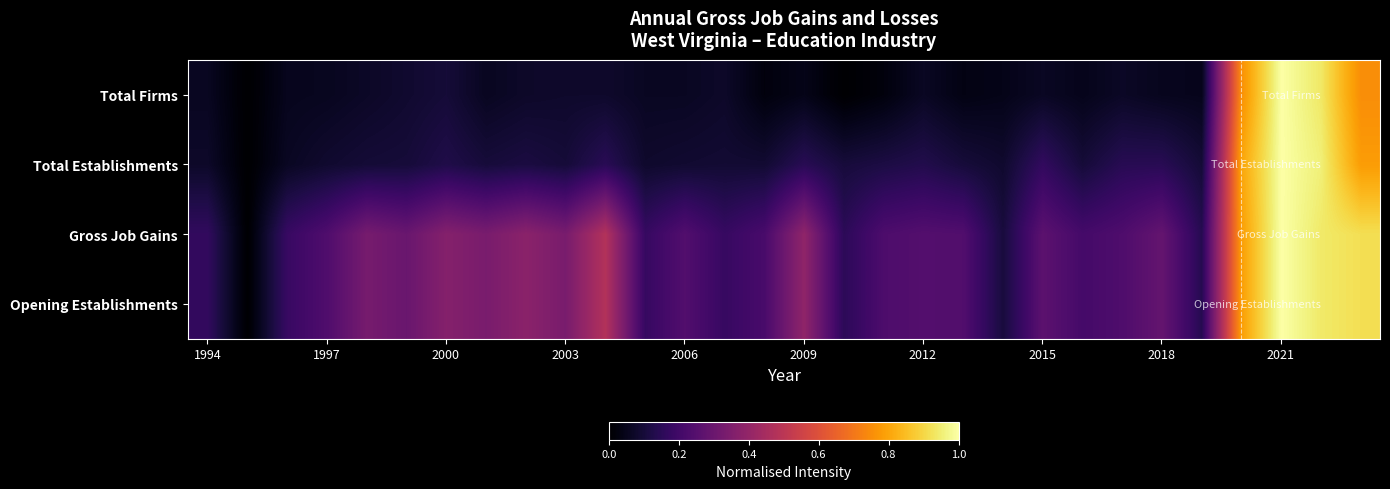

Reading left to right, list all the values displayed in this chart.

Total Firms: 0.1	0.0	0.1	0.1	0.1	0.1	0.1	0.1	0.1	0.1	0.1	0.1	0.1	0.1	0.0	0.0	0.0	0.0	0.1	0.0	0.0	0.1	0.0	0.1	0.1	0.0	0.8	1.0	0.9	0.8
Total Establishments: 0.1	0.0	0.1	0.1	0.1	0.1	0.1	0.1	0.1	0.1	0.1	0.1	0.1	0.1	0.1	0.1	0.1	0.1	0.1	0.1	0.1	0.2	0.1	0.1	0.1	0.1	0.8	1.0	1.0	0.8
Gross Job Gains: 0.2	0.0	0.2	0.2	0.3	0.3	0.4	0.3	0.4	0.3	0.5	0.2	0.2	0.2	0.2	0.4	0.2	0.2	0.2	0.2	0.1	0.3	0.2	0.2	0.3	0.1	0.8	1.0	0.9	0.9
Opening Establishments: 0.2	0.0	0.2	0.2	0.3	0.3	0.4	0.3	0.4	0.3	0.5	0.2	0.2	0.2	0.2	0.4	0.2	0.2	0.2	0.2	0.1	0.3	0.2	0.2	0.3	0.1	0.8	1.0	0.9	0.9